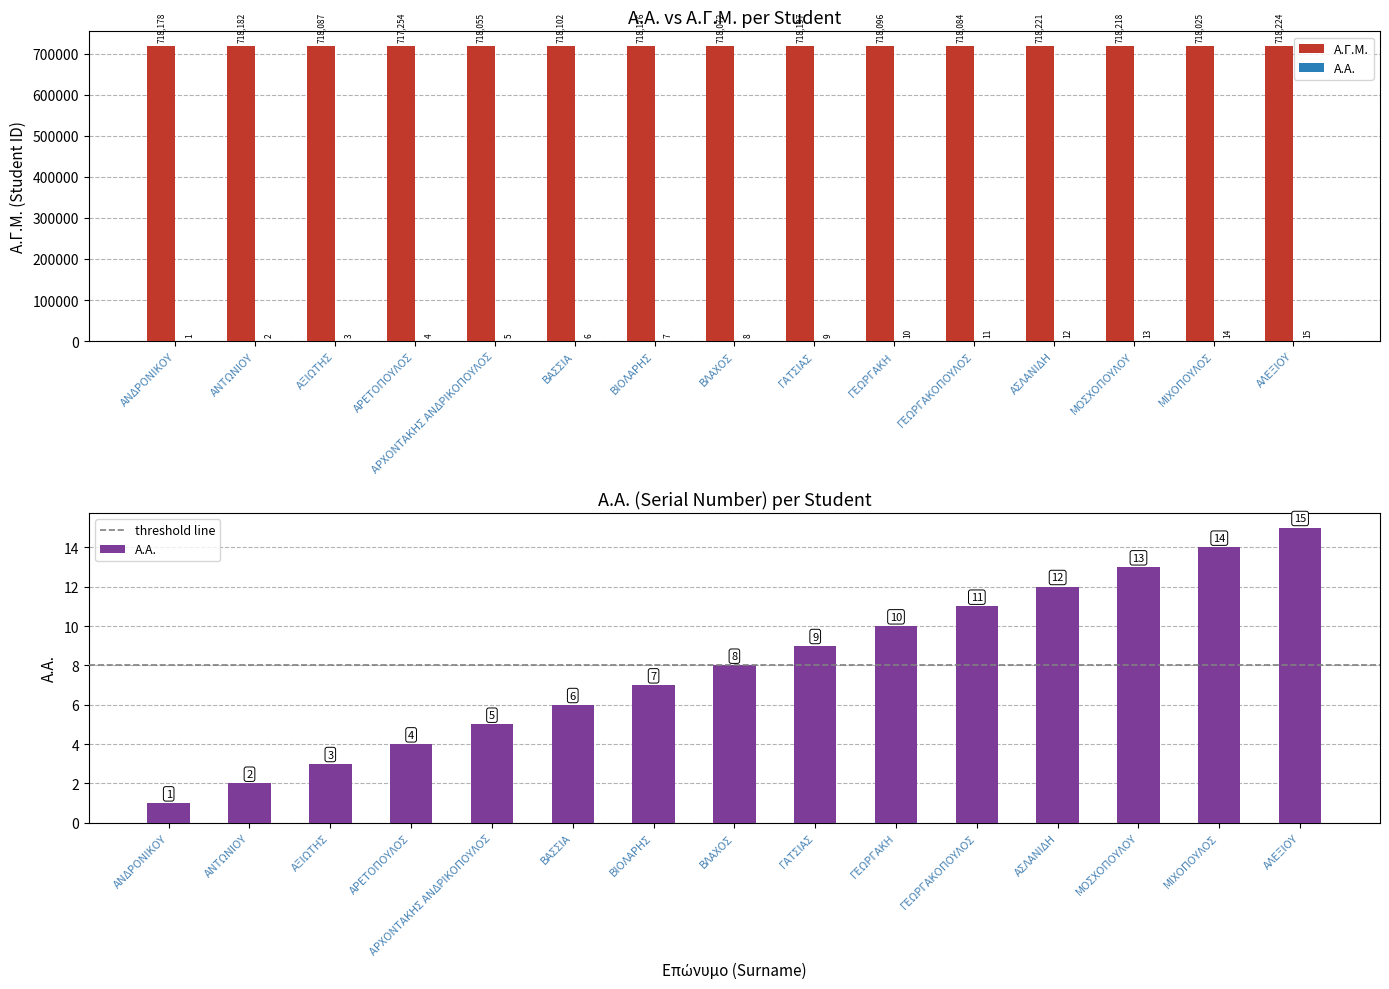

At which label is Α.Γ.Μ. closest to 717739?

ΜΙΧΟΠΟΥΛΟΣ